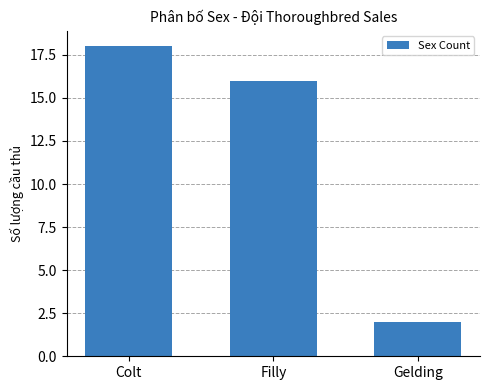

What is the greatest value displayed?

18